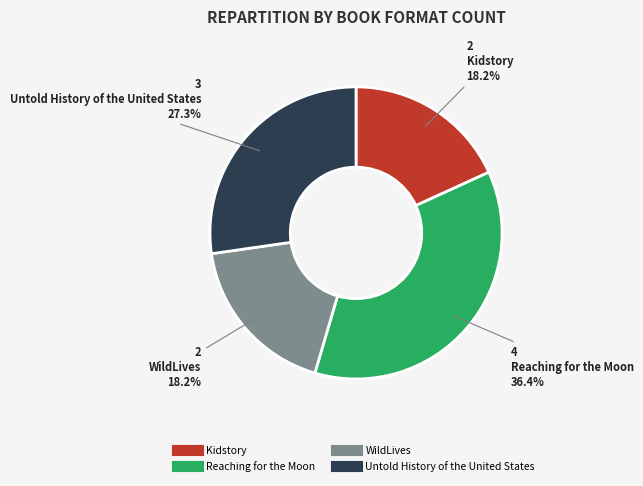

To the nearest percent, what is the difference between the largest and smallest slice percentages?

18%